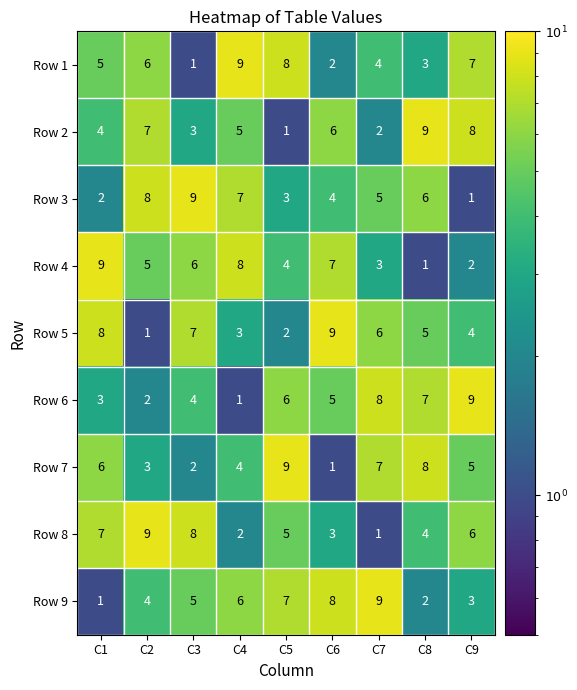

How many Row 2 values are between 3 and 7?

5